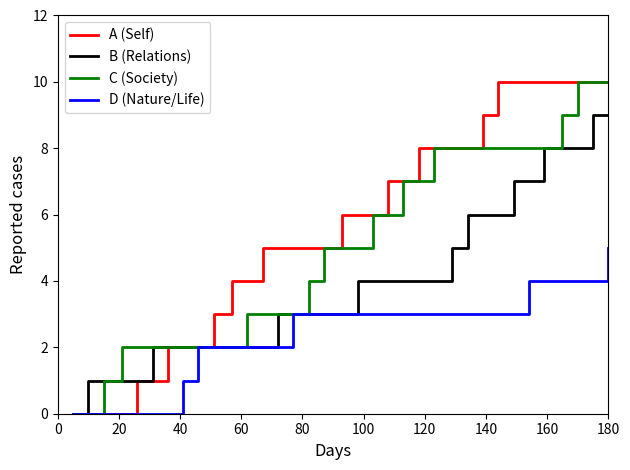

What is the maximum value for B (Relations)?

9